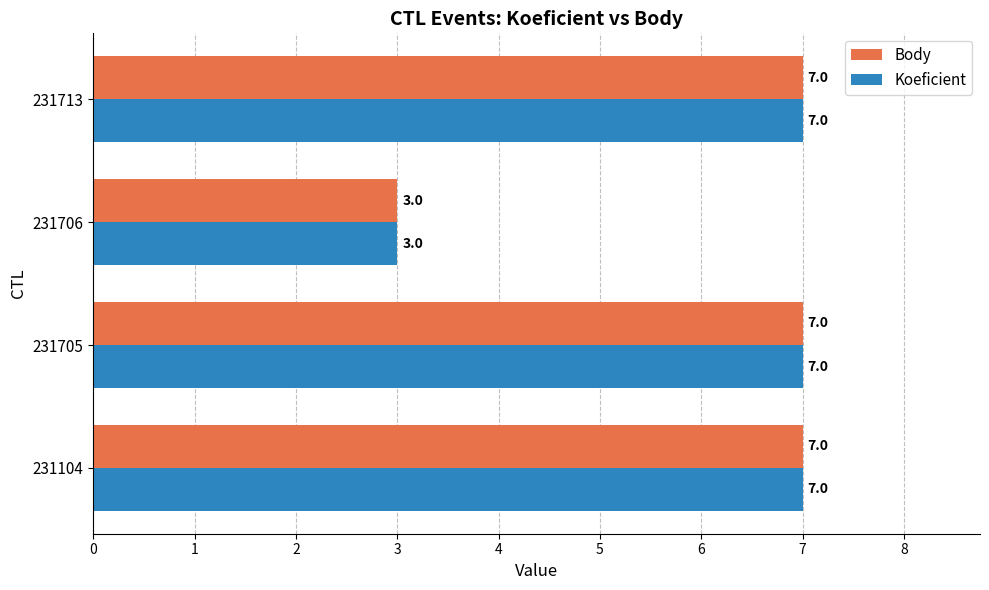

What is the total value across all series at 231104?

14